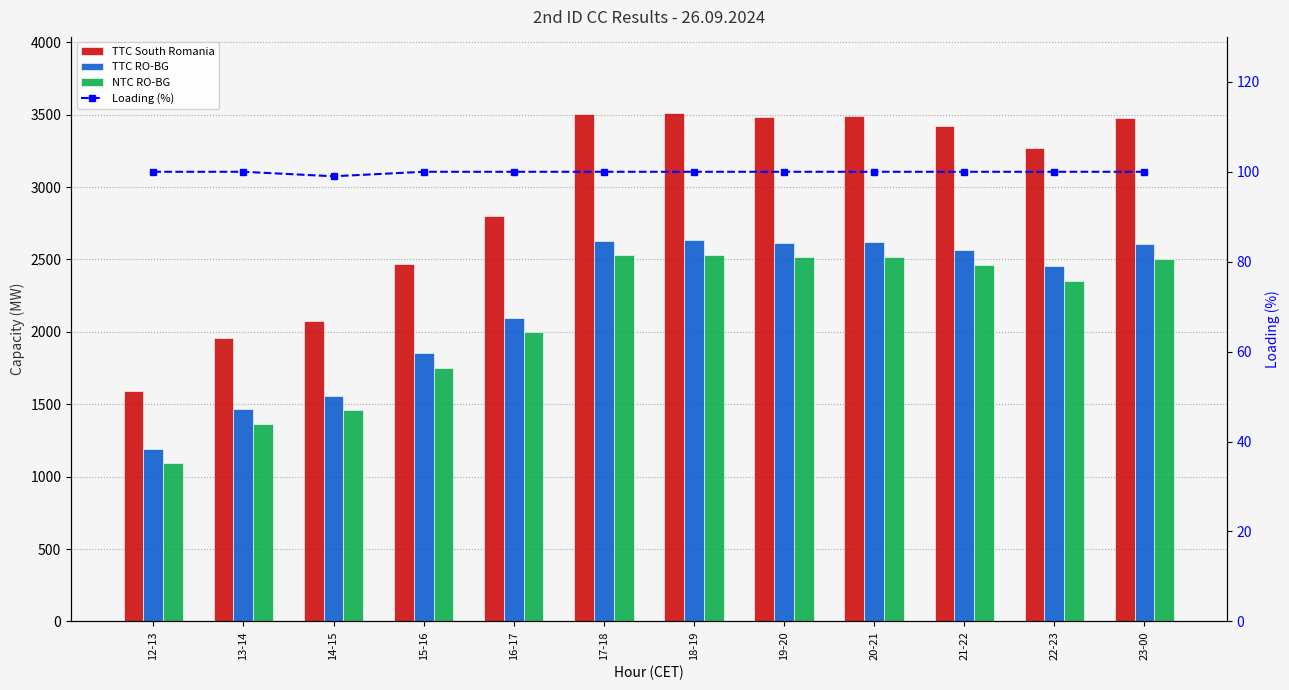

Is the value of Loading (%) at 14-15 greater than the value of TTC RO-BG at 12-13?

No